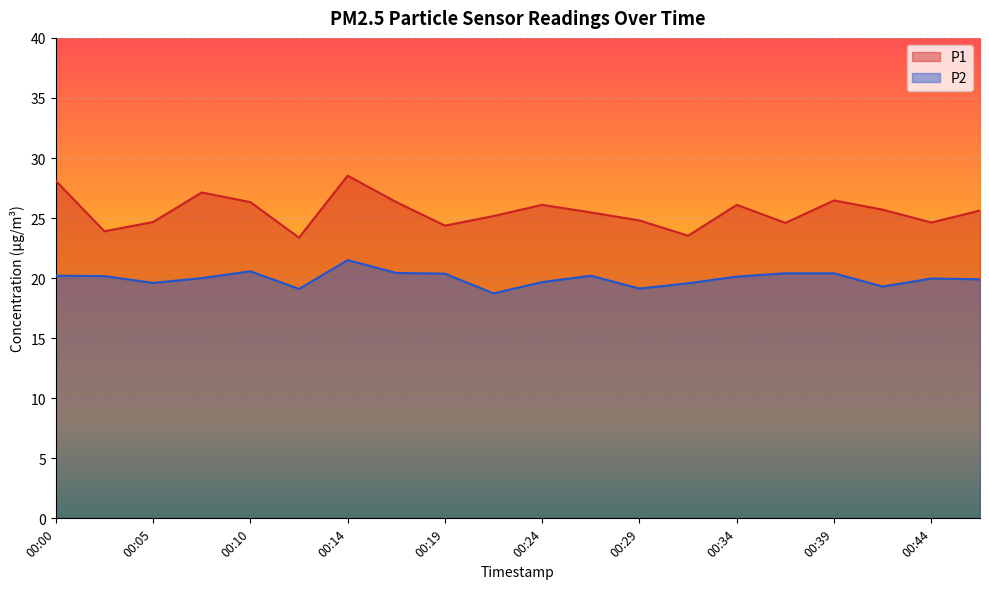

What is the sum of all P1 values?

510.9